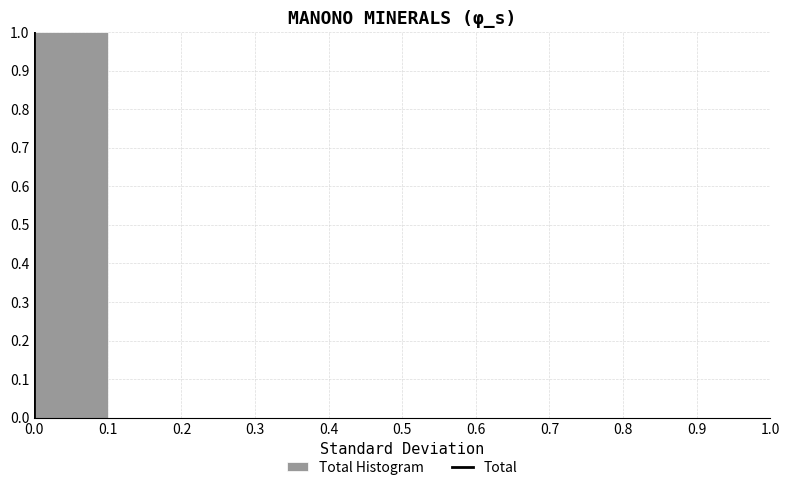

Reading left to right, list every bar in this chart as the range it spans on the x-axis followed by its height. The values are not printed on the chart, so give them approximately, as read against the axis.

0.0 to 0.1: 1
0.1 to 0.2: 0
0.2 to 0.3: 0
0.3 to 0.4: 0
0.4 to 0.5: 0
0.5 to 0.6: 0
0.6 to 0.7: 0
0.7 to 0.8: 0
0.8 to 0.9: 0
0.9 to 1.0: 0